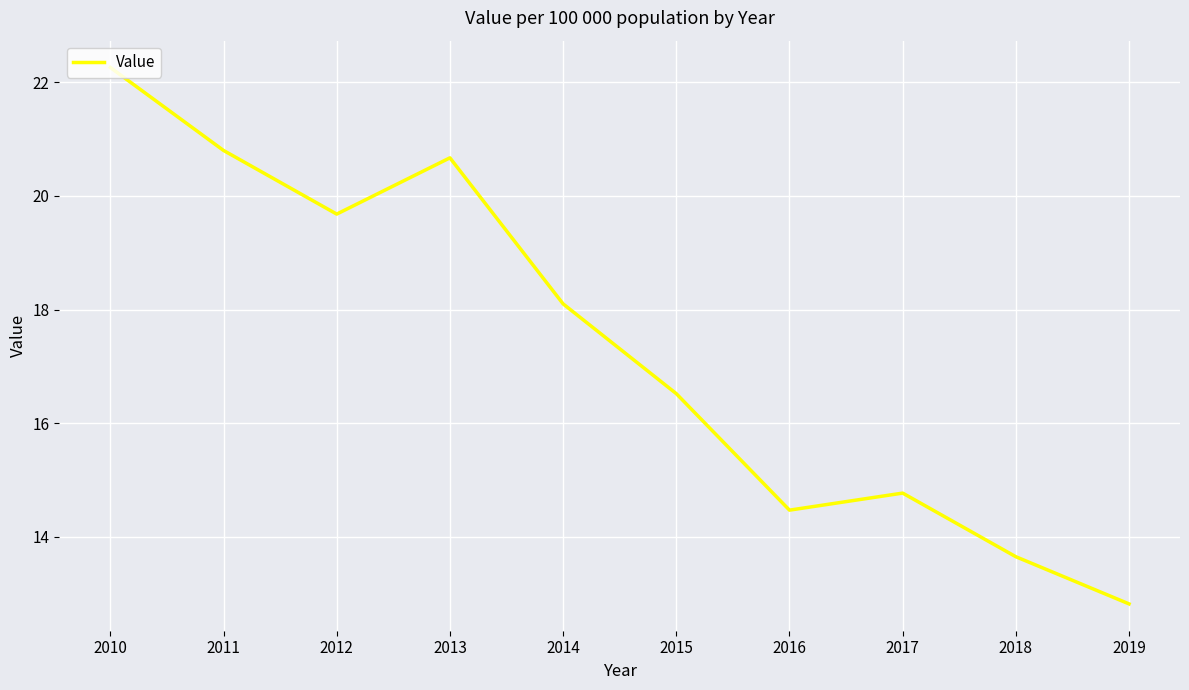

Where does the data first go above 18?

2010